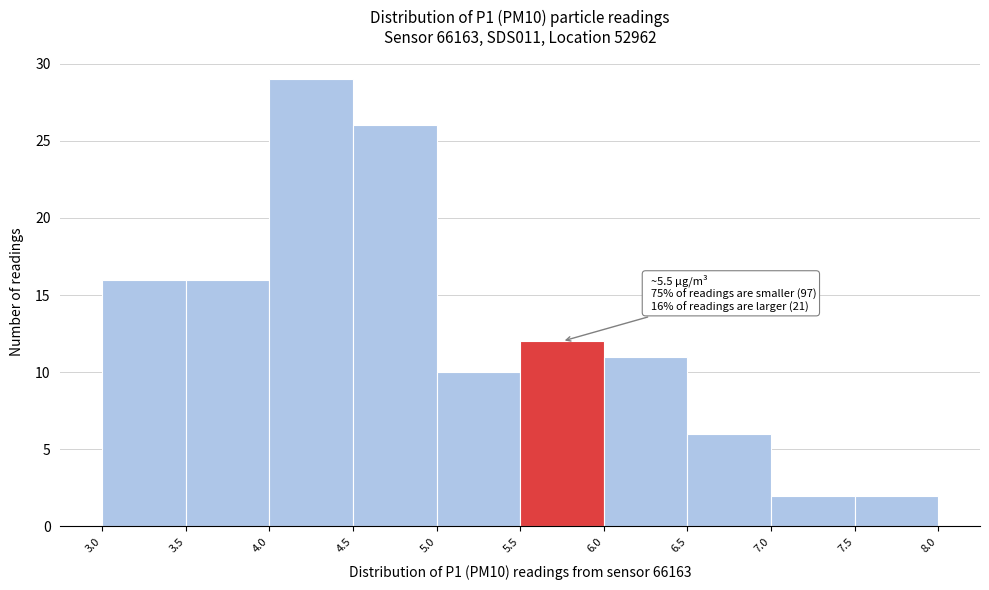

Over which range of the x-axis is the bar tallest?

4.0 to 4.5